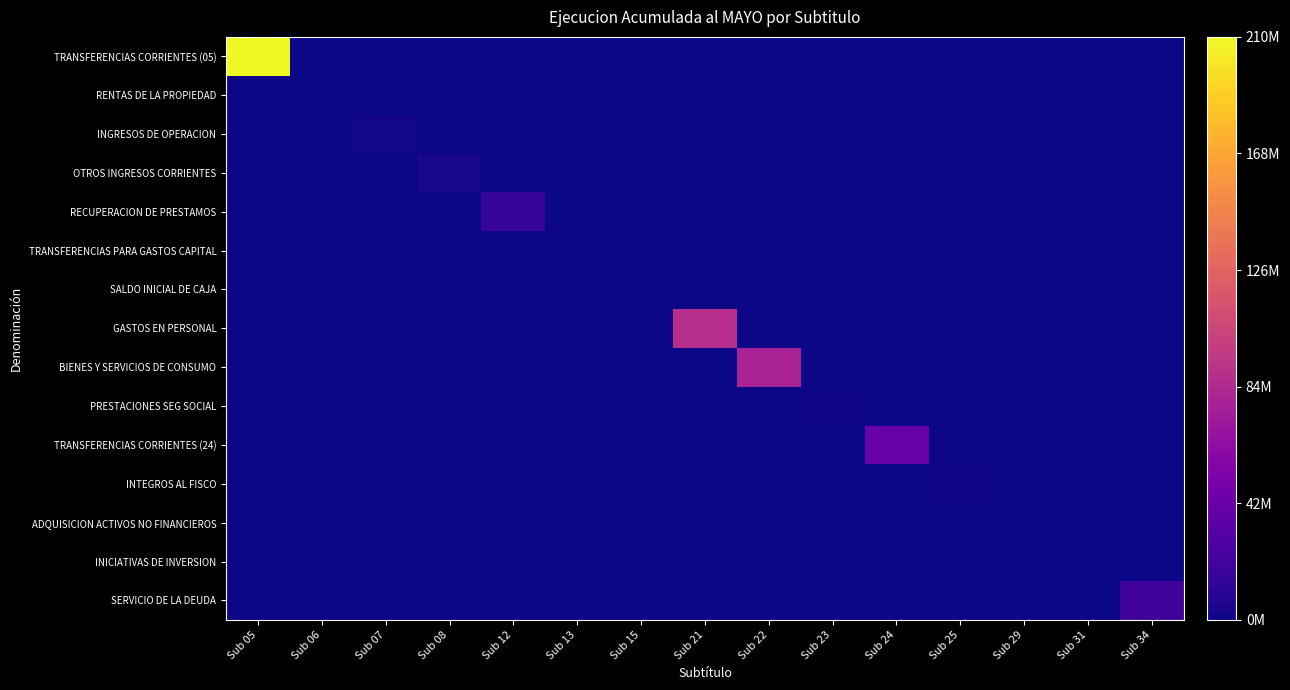

Reading left to right, transcribe all the data shown in this chart.

TRANSFERENCIAS CORRIENTES (05): Sub 05=210488031	Sub 06=0	Sub 07=0	Sub 08=0	Sub 12=0	Sub 13=0	Sub 15=0	Sub 21=0	Sub 22=0	Sub 23=0	Sub 24=0	Sub 25=0	Sub 29=0	Sub 31=0	Sub 34=0
RENTAS DE LA PROPIEDAD: Sub 05=0	Sub 06=0	Sub 07=0	Sub 08=0	Sub 12=0	Sub 13=0	Sub 15=0	Sub 21=0	Sub 22=0	Sub 23=0	Sub 24=0	Sub 25=0	Sub 29=0	Sub 31=0	Sub 34=0
INGRESOS DE OPERACION: Sub 05=0	Sub 06=0	Sub 07=1759387	Sub 08=0	Sub 12=0	Sub 13=0	Sub 15=0	Sub 21=0	Sub 22=0	Sub 23=0	Sub 24=0	Sub 25=0	Sub 29=0	Sub 31=0	Sub 34=0
OTROS INGRESOS CORRIENTES: Sub 05=0	Sub 06=0	Sub 07=0	Sub 08=3908446	Sub 12=0	Sub 13=0	Sub 15=0	Sub 21=0	Sub 22=0	Sub 23=0	Sub 24=0	Sub 25=0	Sub 29=0	Sub 31=0	Sub 34=0
RECUPERACION DE PRESTAMOS: Sub 05=0	Sub 06=0	Sub 07=0	Sub 08=0	Sub 12=16277337	Sub 13=0	Sub 15=0	Sub 21=0	Sub 22=0	Sub 23=0	Sub 24=0	Sub 25=0	Sub 29=0	Sub 31=0	Sub 34=0
TRANSFERENCIAS PARA GASTOS CAPITAL: Sub 05=0	Sub 06=0	Sub 07=0	Sub 08=0	Sub 12=0	Sub 13=174913	Sub 15=0	Sub 21=0	Sub 22=0	Sub 23=0	Sub 24=0	Sub 25=0	Sub 29=0	Sub 31=0	Sub 34=0
SALDO INICIAL DE CAJA: Sub 05=0	Sub 06=0	Sub 07=0	Sub 08=0	Sub 12=0	Sub 13=0	Sub 15=0	Sub 21=0	Sub 22=0	Sub 23=0	Sub 24=0	Sub 25=0	Sub 29=0	Sub 31=0	Sub 34=0
GASTOS EN PERSONAL: Sub 05=0	Sub 06=0	Sub 07=0	Sub 08=0	Sub 12=0	Sub 13=0	Sub 15=0	Sub 21=87168929	Sub 22=0	Sub 23=0	Sub 24=0	Sub 25=0	Sub 29=0	Sub 31=0	Sub 34=0
BIENES Y SERVICIOS DE CONSUMO: Sub 05=0	Sub 06=0	Sub 07=0	Sub 08=0	Sub 12=0	Sub 13=0	Sub 15=0	Sub 21=0	Sub 22=78607499	Sub 23=0	Sub 24=0	Sub 25=0	Sub 29=0	Sub 31=0	Sub 34=0
PRESTACIONES SEG SOCIAL: Sub 05=0	Sub 06=0	Sub 07=0	Sub 08=0	Sub 12=0	Sub 13=0	Sub 15=0	Sub 21=0	Sub 22=0	Sub 23=832725	Sub 24=0	Sub 25=0	Sub 29=0	Sub 31=0	Sub 34=0
TRANSFERENCIAS CORRIENTES (24): Sub 05=0	Sub 06=0	Sub 07=0	Sub 08=0	Sub 12=0	Sub 13=0	Sub 15=0	Sub 21=0	Sub 22=0	Sub 23=0	Sub 24=41777952	Sub 25=0	Sub 29=0	Sub 31=0	Sub 34=0
INTEGROS AL FISCO: Sub 05=0	Sub 06=0	Sub 07=0	Sub 08=0	Sub 12=0	Sub 13=0	Sub 15=0	Sub 21=0	Sub 22=0	Sub 23=0	Sub 24=0	Sub 25=1336596	Sub 29=0	Sub 31=0	Sub 34=0
ADQUISICION ACTIVOS NO FINANCIEROS: Sub 05=0	Sub 06=0	Sub 07=0	Sub 08=0	Sub 12=0	Sub 13=0	Sub 15=0	Sub 21=0	Sub 22=0	Sub 23=0	Sub 24=0	Sub 25=0	Sub 29=46048	Sub 31=0	Sub 34=0
INICIATIVAS DE INVERSION: Sub 05=0	Sub 06=0	Sub 07=0	Sub 08=0	Sub 12=0	Sub 13=0	Sub 15=0	Sub 21=0	Sub 22=0	Sub 23=0	Sub 24=0	Sub 25=0	Sub 29=0	Sub 31=231637	Sub 34=0
SERVICIO DE LA DEUDA: Sub 05=0	Sub 06=0	Sub 07=0	Sub 08=0	Sub 12=0	Sub 13=0	Sub 15=0	Sub 21=0	Sub 22=0	Sub 23=0	Sub 24=0	Sub 25=0	Sub 29=0	Sub 31=0	Sub 34=20436447